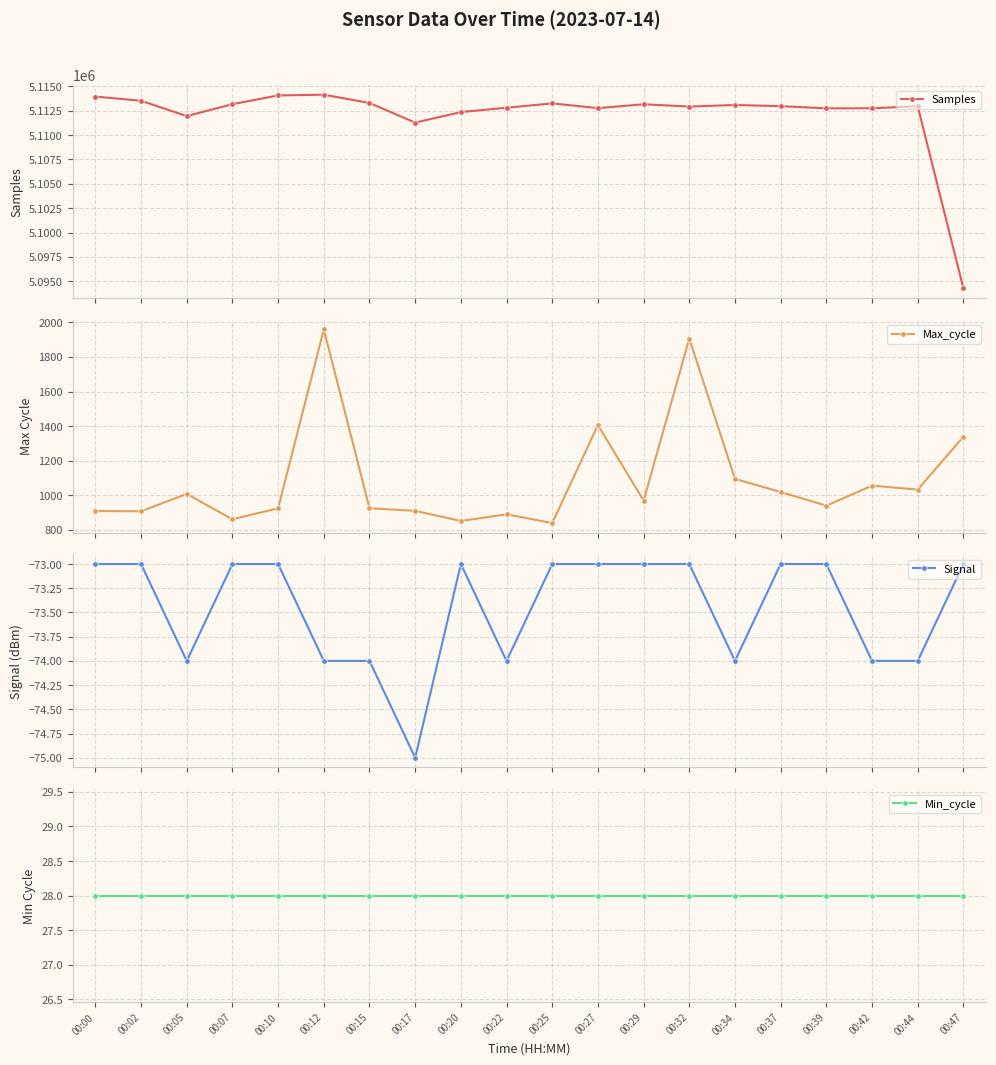

True or false: Samples and Min_cycle cross at least once.

False